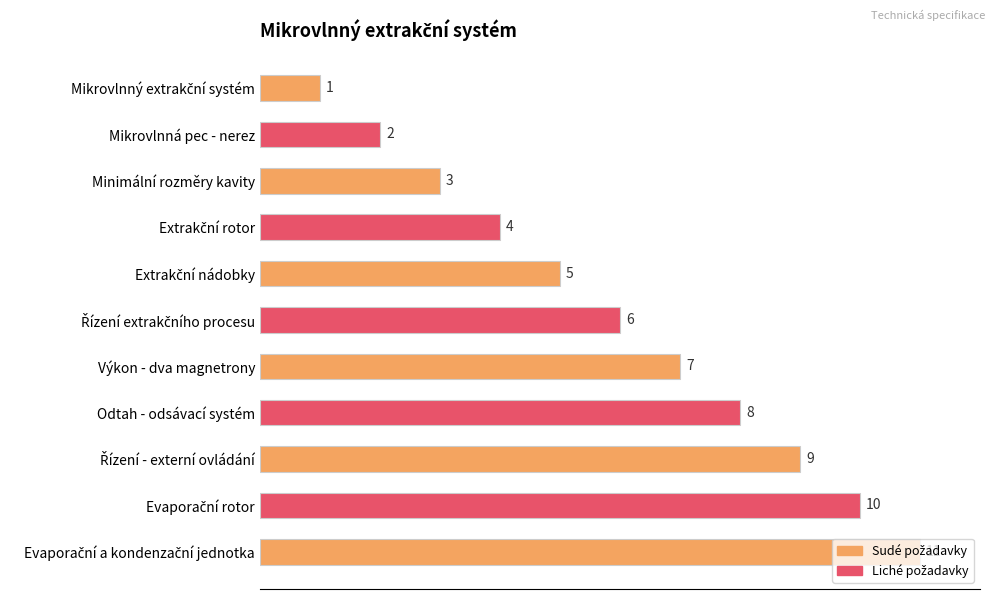

The chart shows a value of 0 at Mikrovlnná pec - nerez. True or false?

False